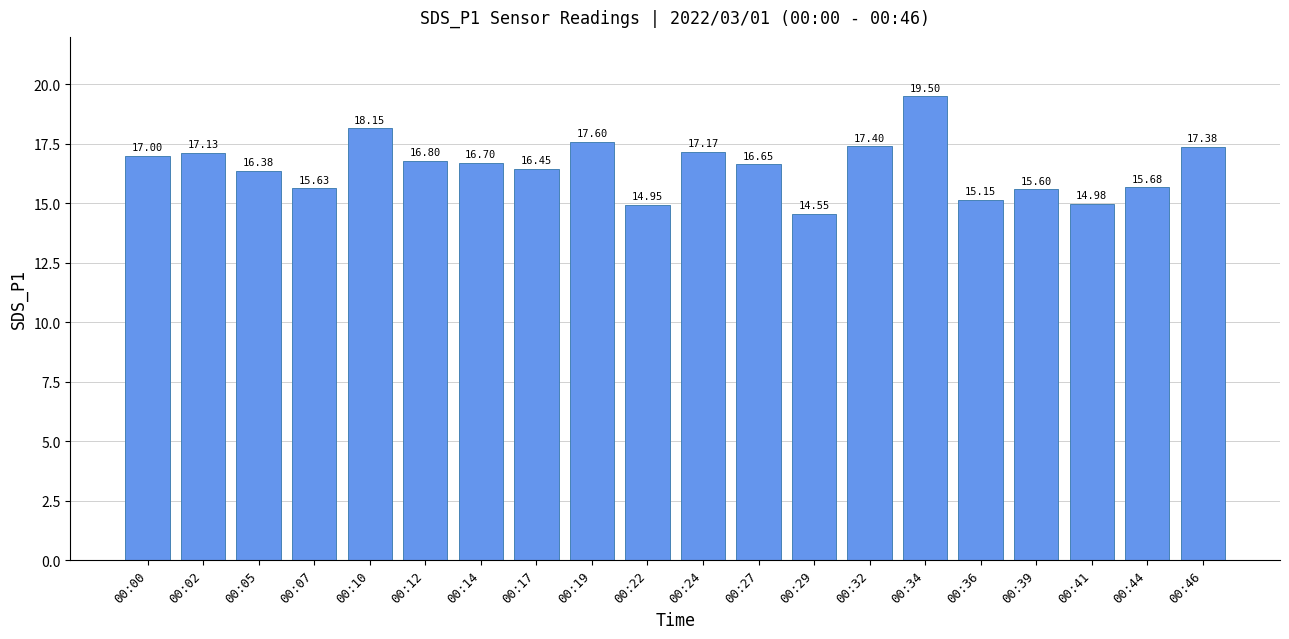

What is the sum of the values at 00:19 and 00:07?

33.2